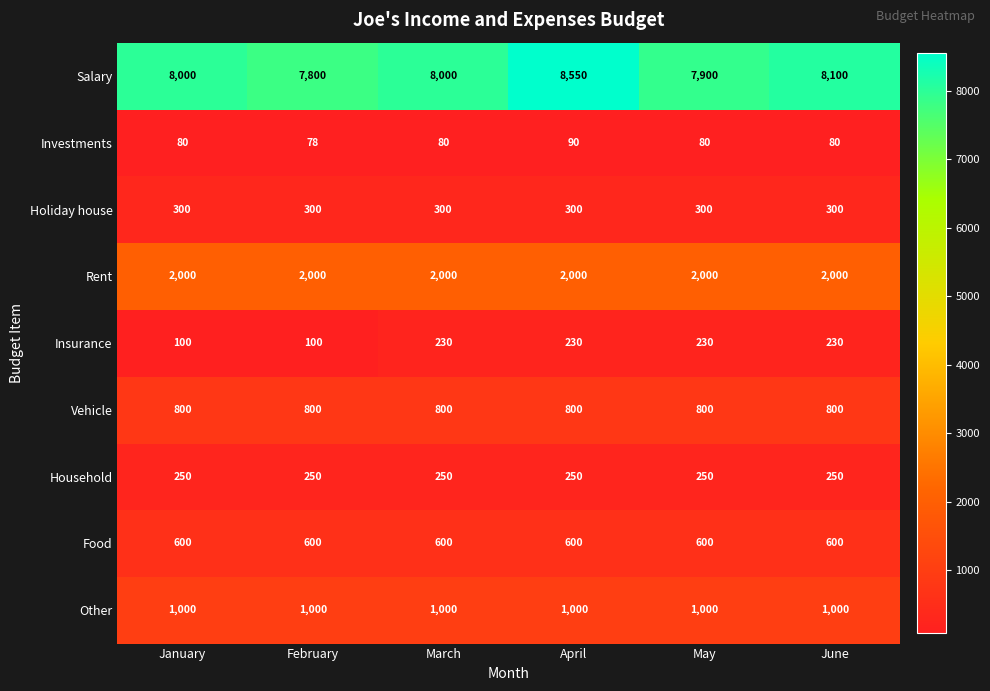

What is the lowest value of the Food series?

600